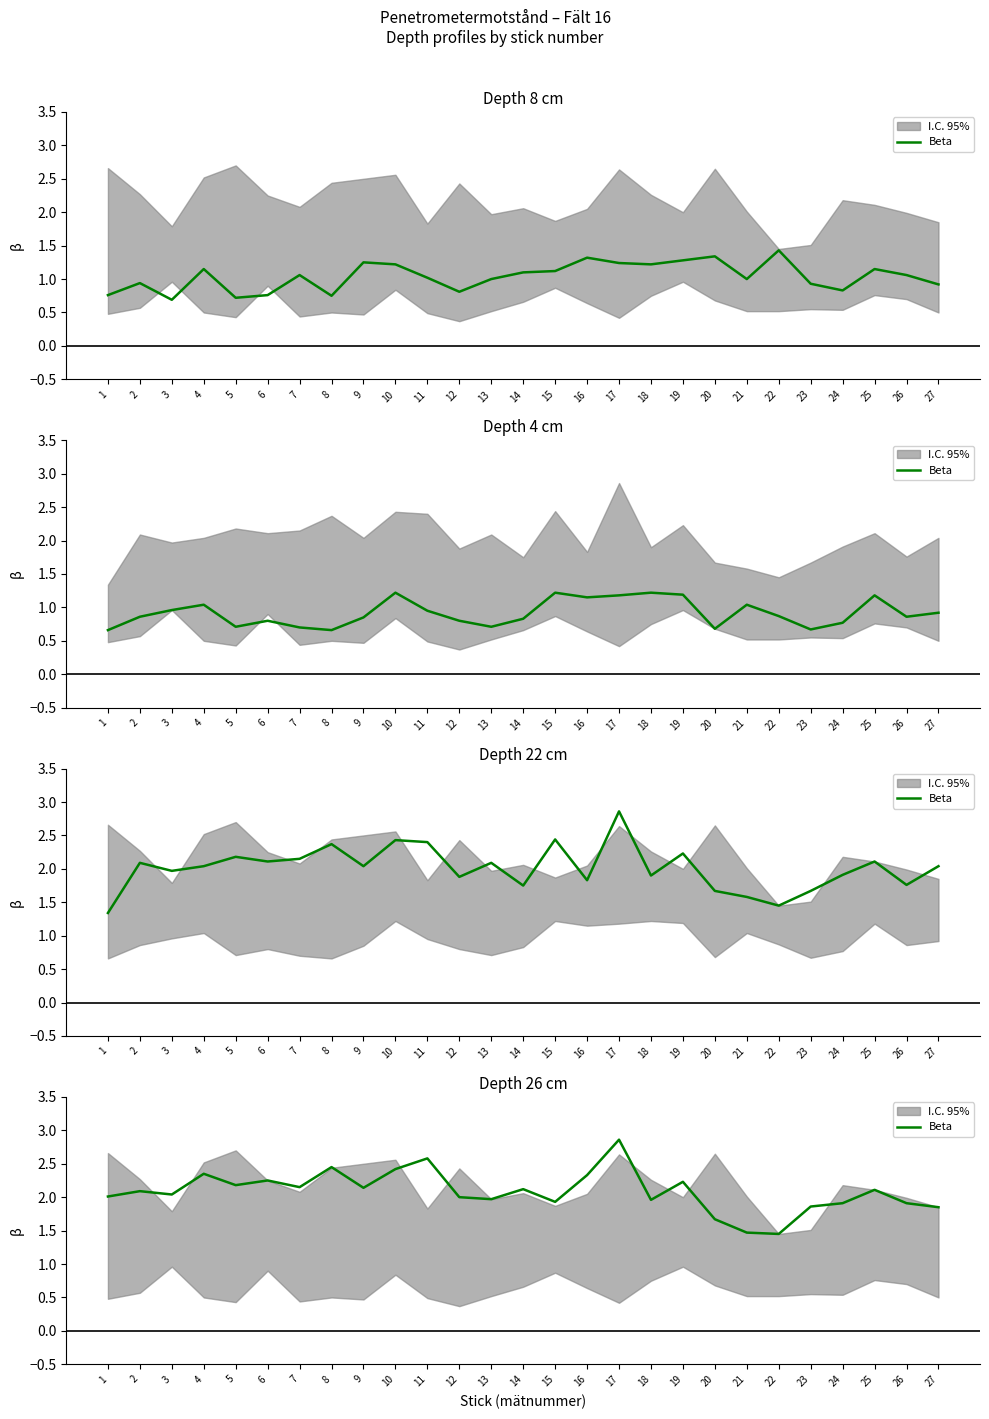

List the labels in order of value, largest first.

17, 11, 8, 10, 4, 16, 6, 19, 5, 7, 9, 14, 25, 2, 3, 1, 12, 13, 18, 15, 24, 26, 23, 27, 20, 21, 22